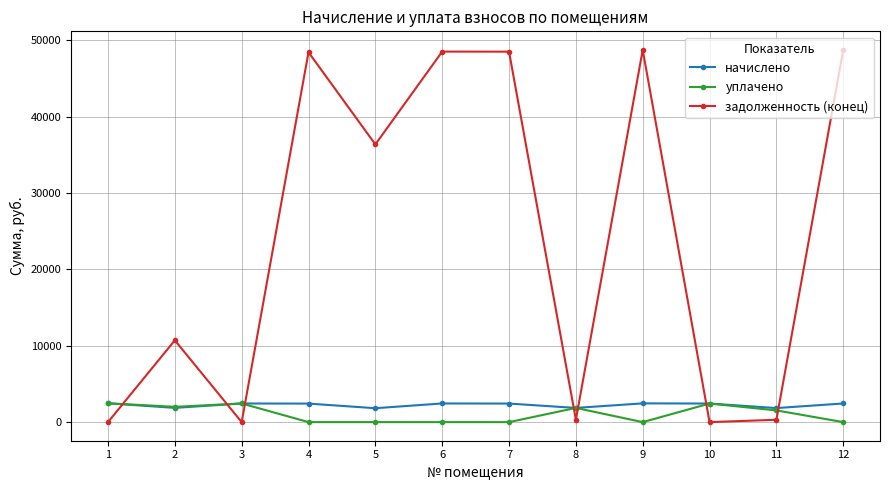

What are all the series names shown in the legend?

начислено, уплачено, задолженность (конец)